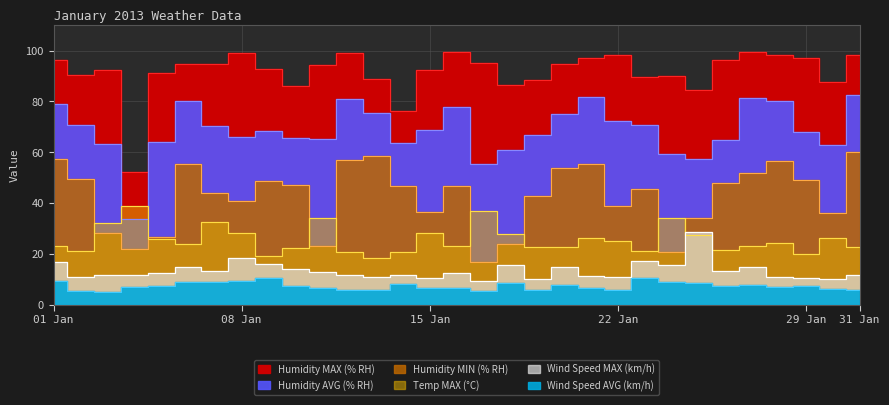

Which series has the largest total across all categories?

Humidity MAX (% RH)